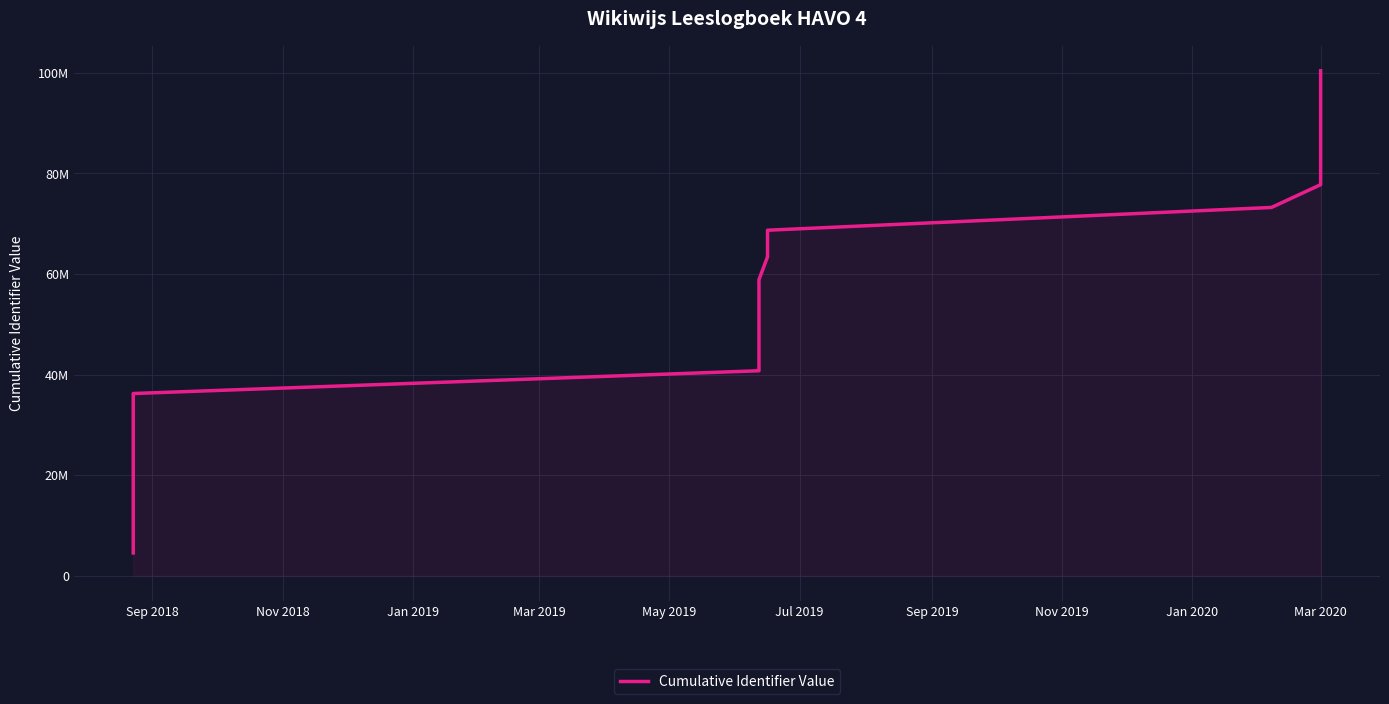

True or false: there are more than 1 points higher than both neighbors.

False